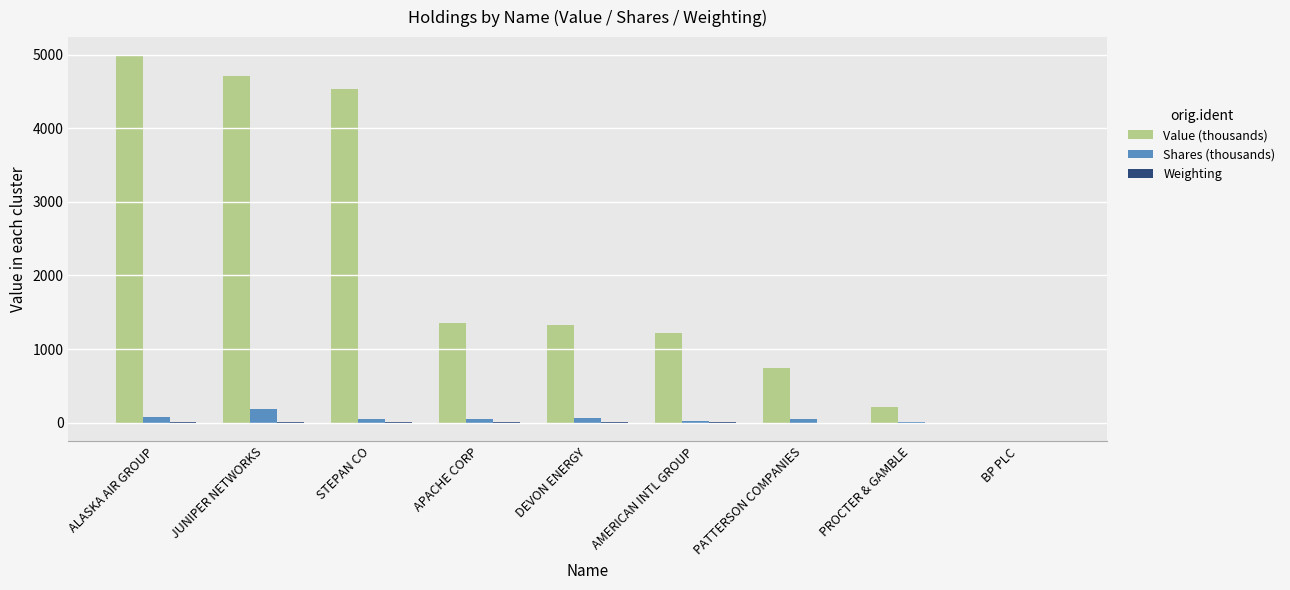

Which label corresponds to the largest value in the chart?

ALASKA AIR GROUP